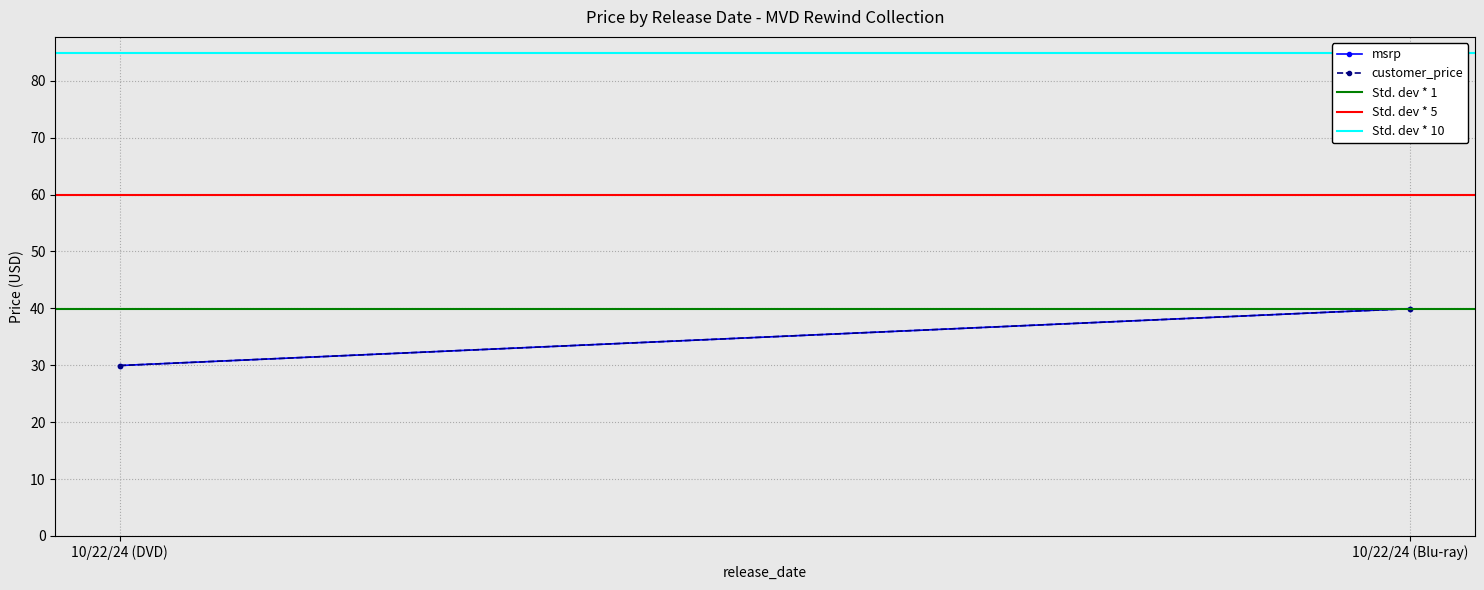

Is it true that customer_price equals 29.9 at 10/22/24 (DVD)?

True